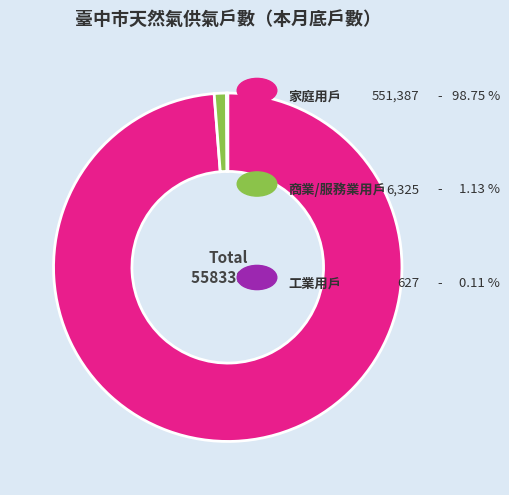

Is there a majority slice in this chart?

Yes